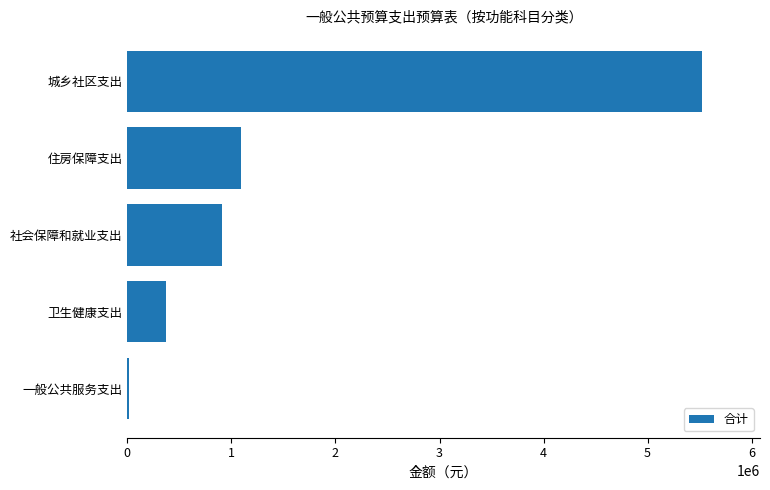

Which has a higher value, 城乡社区支出 or 一般公共服务支出?

城乡社区支出